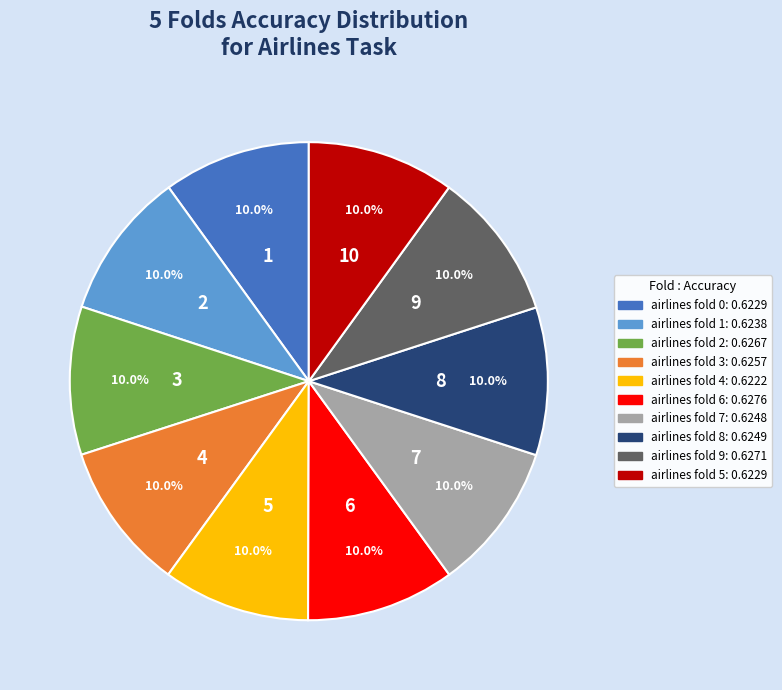

Does airlines fold 0 account for over 50% of the chart?

No